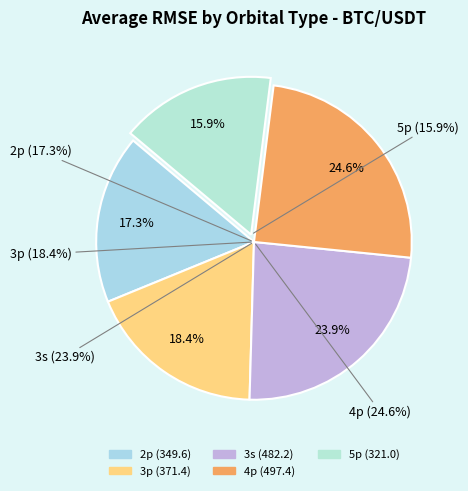

To the nearest percent, what is the average slice percentage?

20%